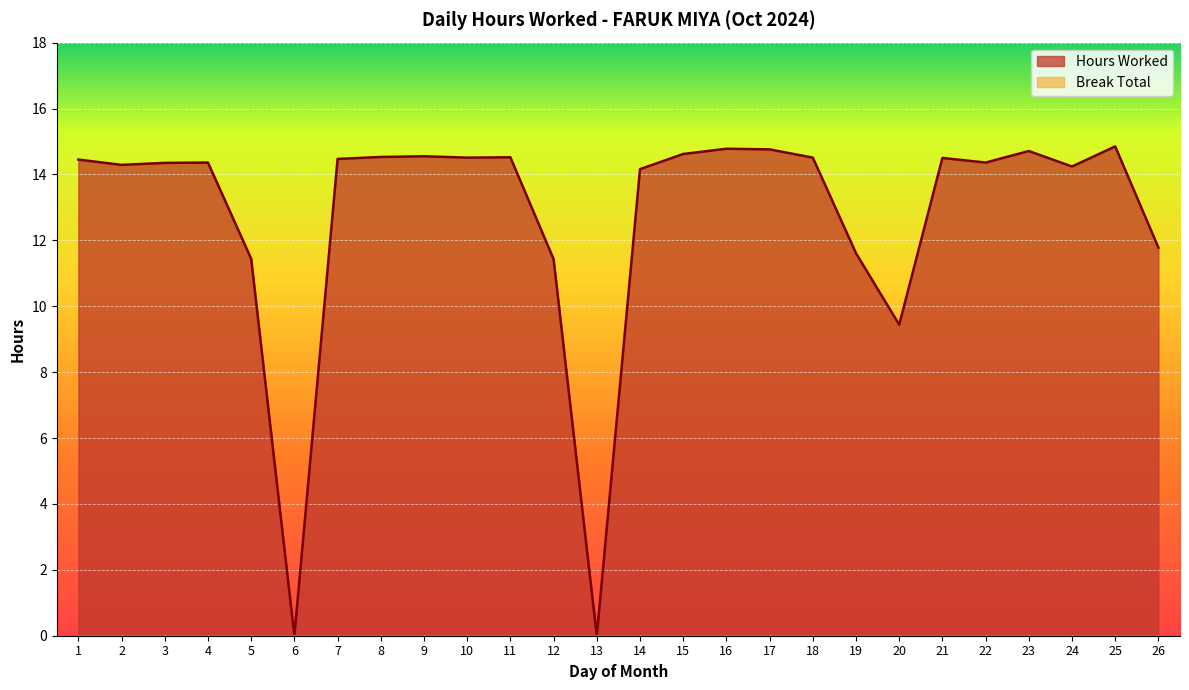

How many lines are shown in the chart?

2